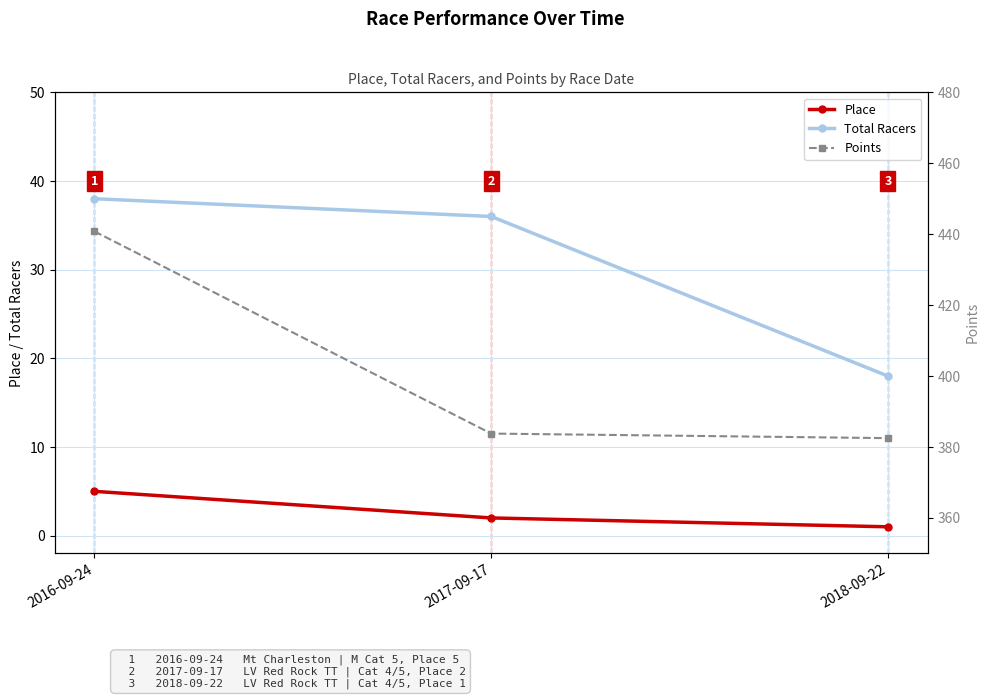

What are all the series names shown in the legend?

Place, Total Racers, Points